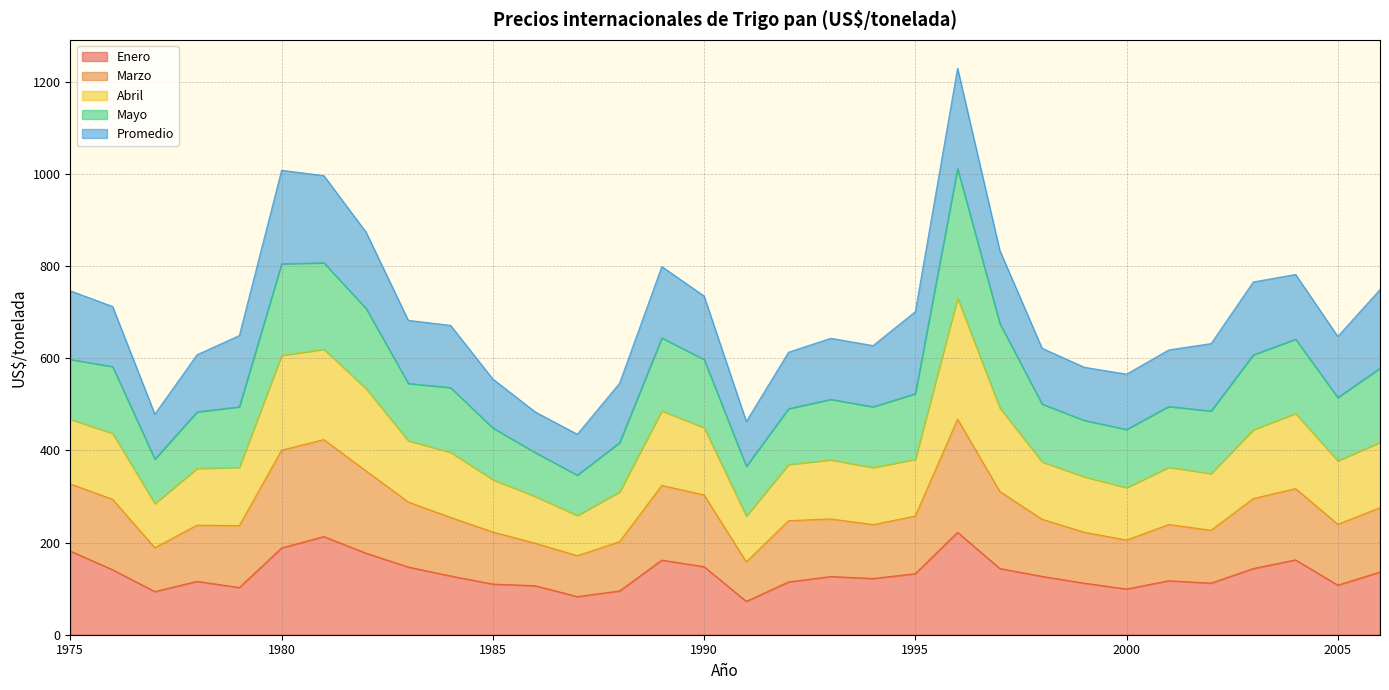

The value of Enero at 2005 is 176.8. True or false?

False